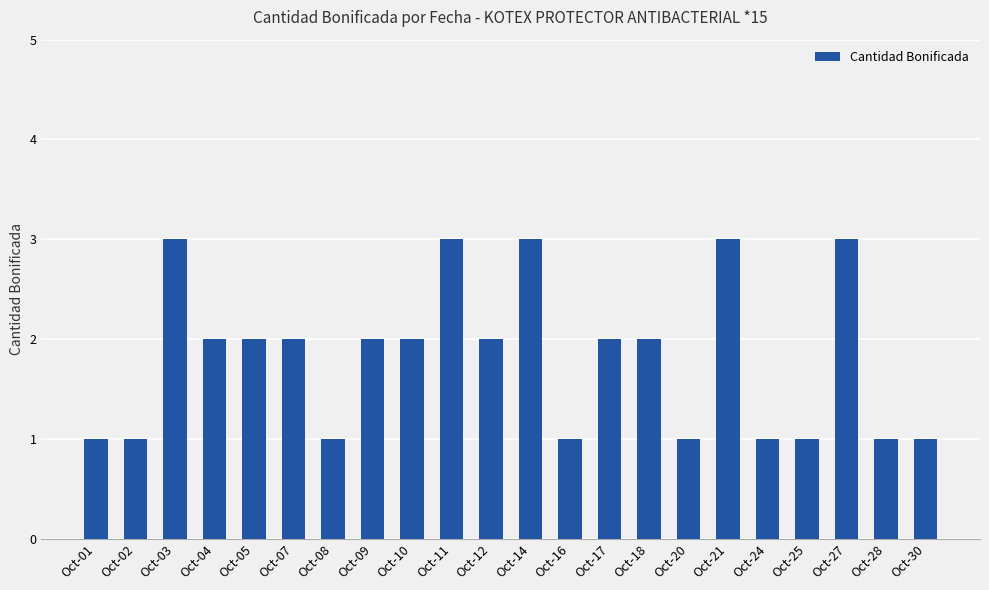

What is the value of the 22nd bar from the left?

1